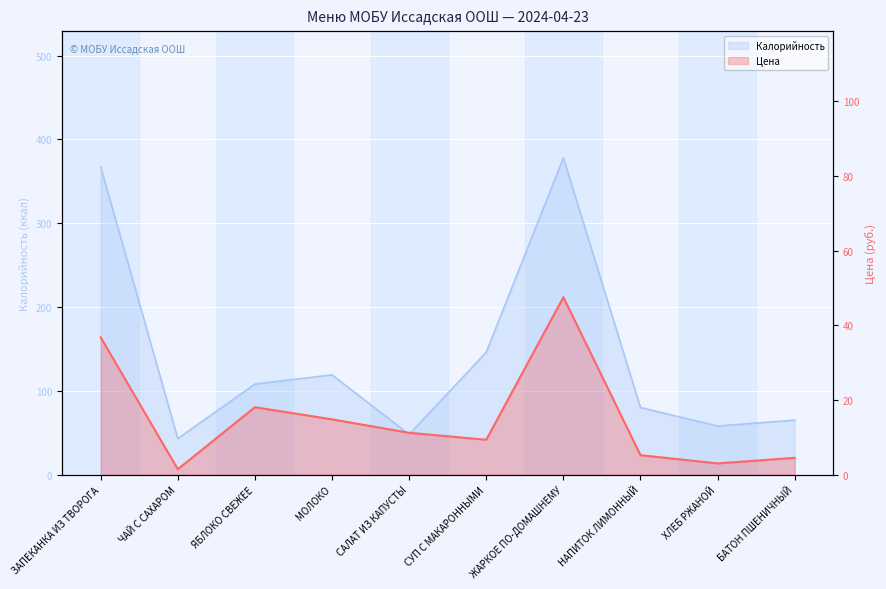

Is it true that Калорийность equals 16.4 at САЛАТ ИЗ КАПУСТЫ?

False